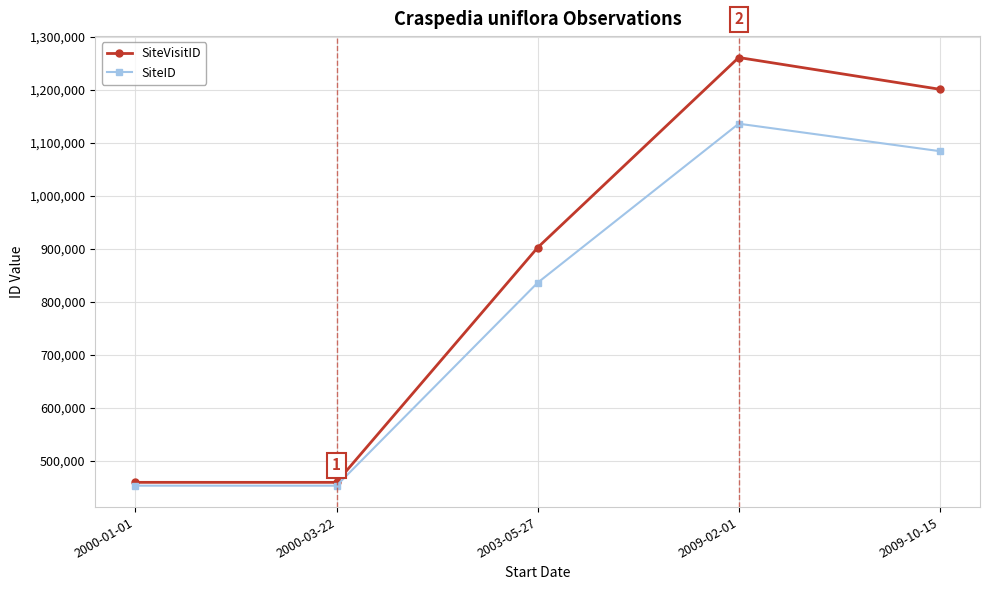

What is the value of the SiteVisitID point at the 5th from the left?

1200855